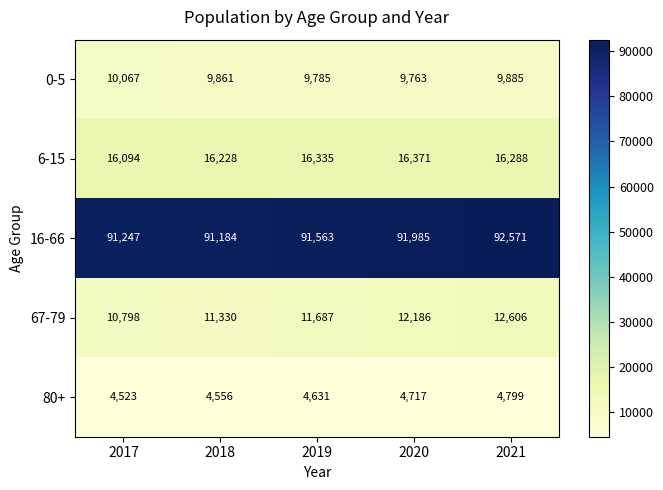

What is the minimum value shown in the chart?

4523